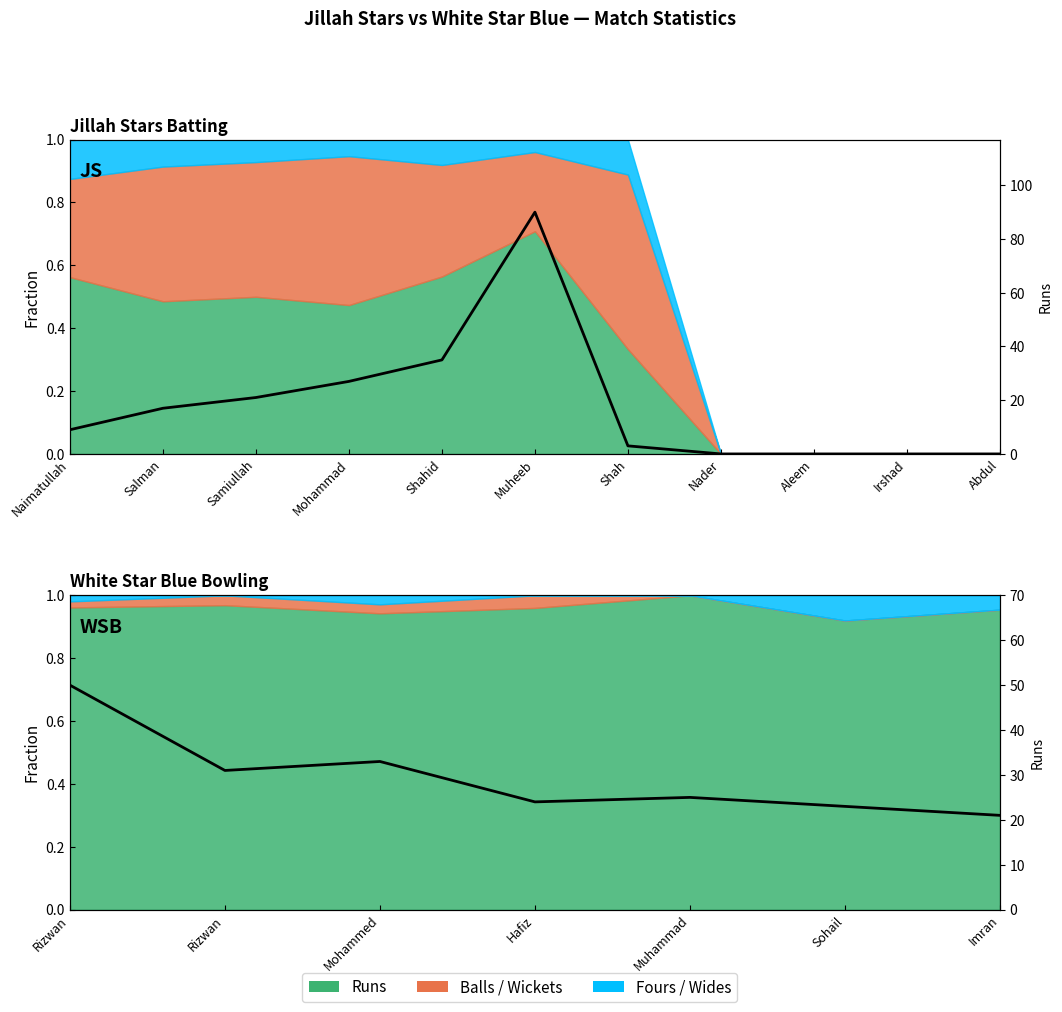

Between Mohammed and Rizwan, which is larger?

Mohammed